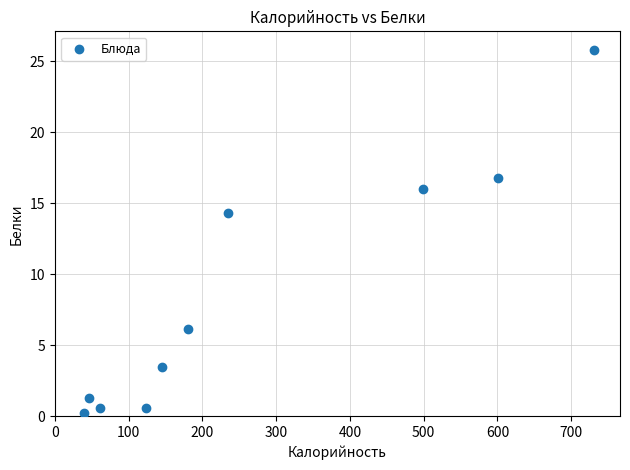

What is the range of X values (max minus min)?

691.6